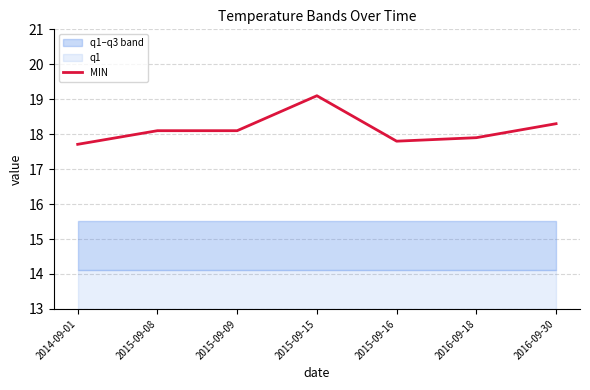

At which category does the data reach its first local valley?

2015-09-16